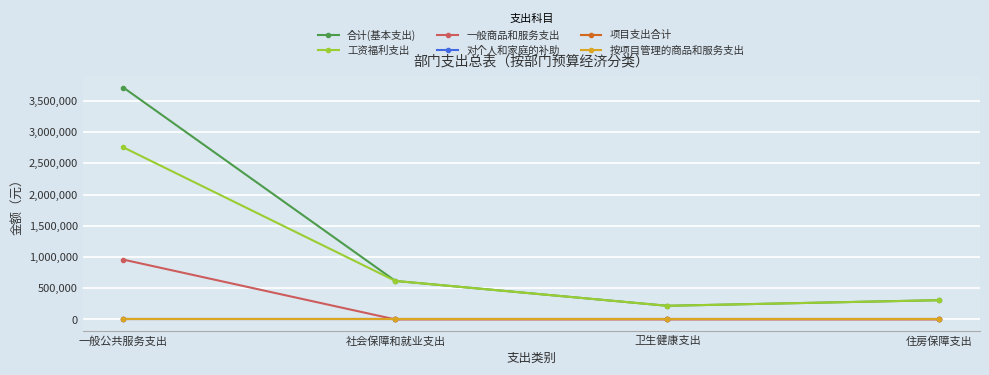

Which category has the highest value across all series?

一般公共服务支出